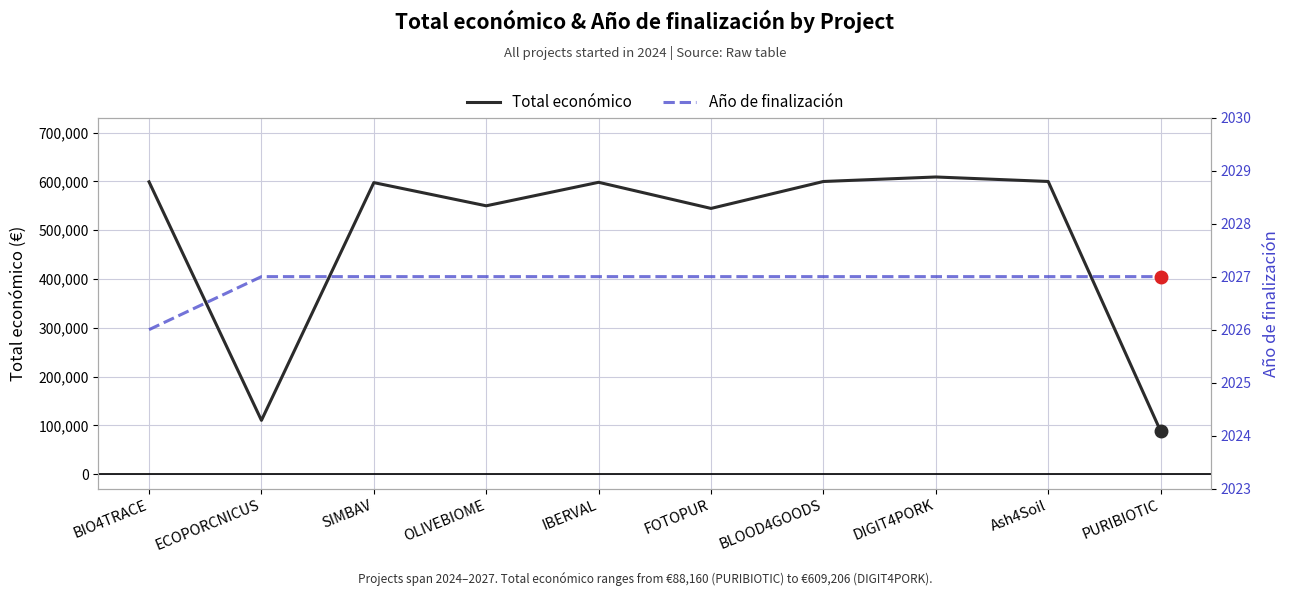

Reading right to left, extract all data points from this chart.

Total económico: 88160	600000	609206	599960	544746	598303	550111	597651	110168	599262
Año de finalización: 2027	2027	2027	2027	2027	2027	2027	2027	2027	2026